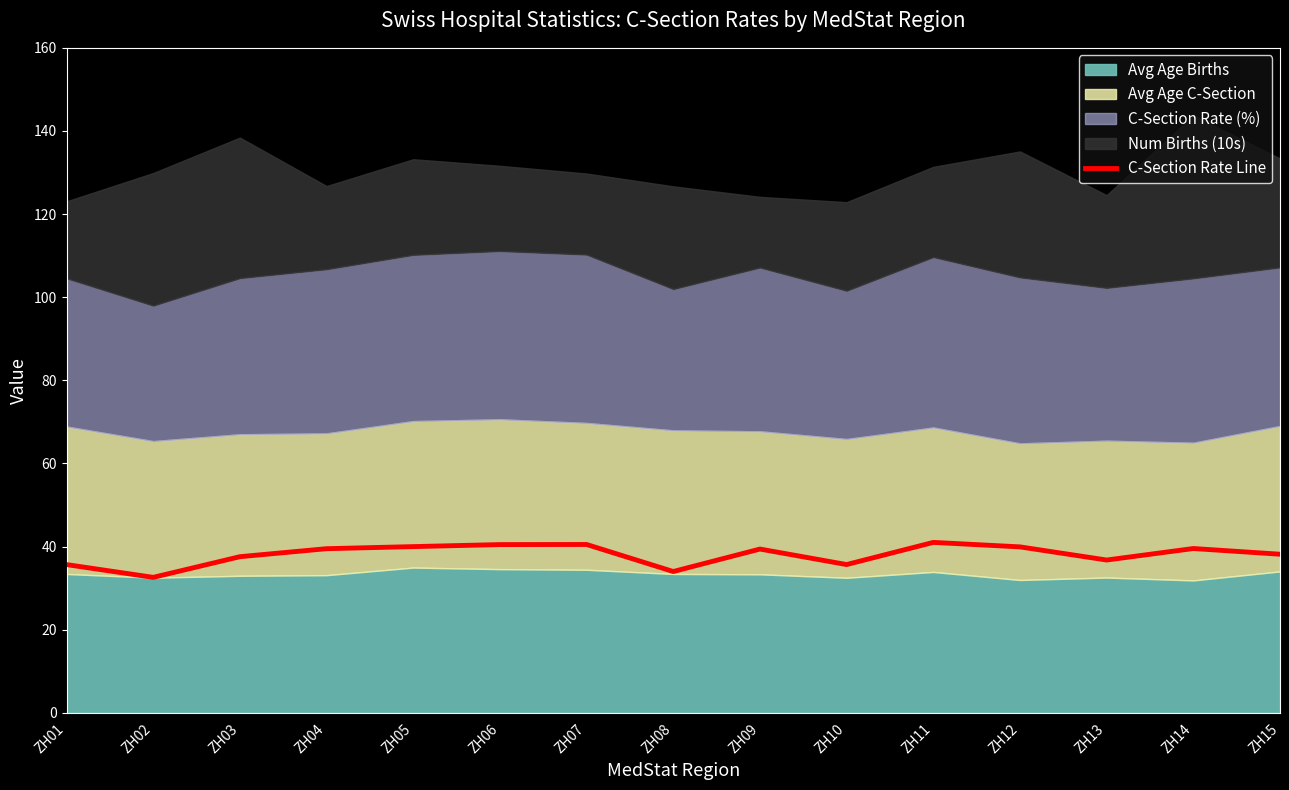

What is the average value?

38.1